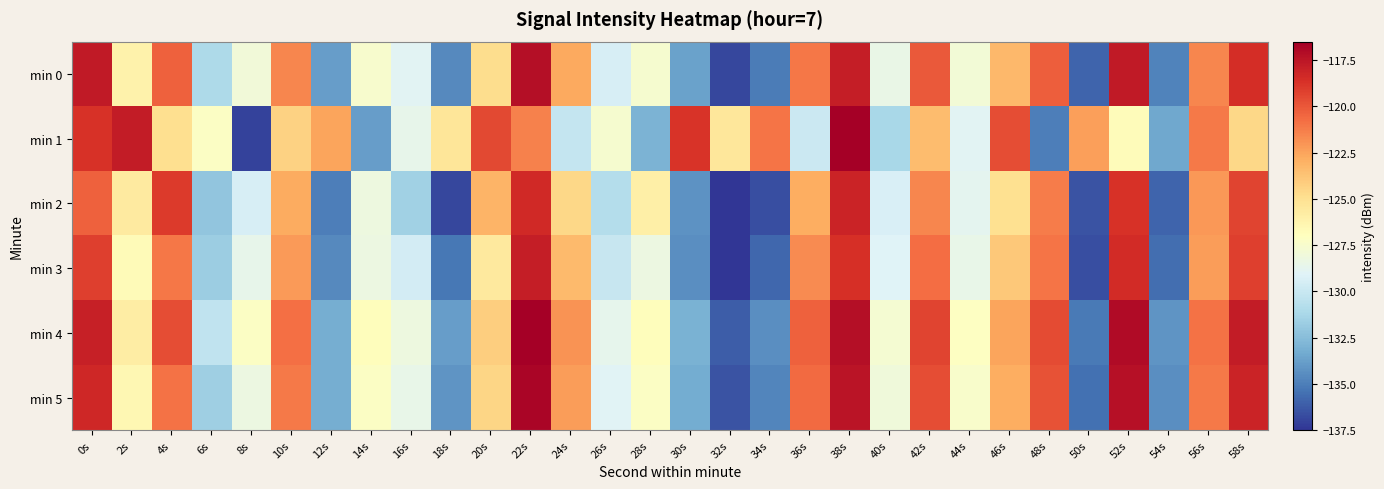

Reading left to right, what are all the values shown in this chart?

min 0: 0s=-117.7	2s=-126.1	4s=-120.3	6s=-131.0	8s=-127.9	10s=-121.5	12s=-133.9	14s=-127.6	16s=-128.9	18s=-134.6	20s=-124.9	22s=-117.2	24s=-122.7	26s=-129.4	28s=-127.6	30s=-133.7	32s=-136.9	34s=-135.1	36s=-121.0	38s=-117.9	40s=-128.4	42s=-120.0	44s=-127.8	46s=-123.3	48s=-120.2	50s=-135.9	52s=-117.7	54s=-134.8	56s=-121.6	58s=-118.5
min 1: 0s=-118.6	2s=-117.8	4s=-124.9	6s=-127.2	8s=-137.0	10s=-124.3	12s=-122.5	14s=-133.8	16s=-128.6	18s=-125.3	20s=-119.5	22s=-121.3	24s=-130.1	26s=-127.7	28s=-133.0	30s=-118.8	32s=-125.4	34s=-121.0	36s=-129.9	38s=-116.5	40s=-131.2	42s=-123.5	44s=-128.9	46s=-119.7	48s=-135.0	50s=-122.3	52s=-126.8	54s=-133.5	56s=-121.1	58s=-124.6
min 2: 0s=-120.3	2s=-125.7	4s=-119.0	6s=-132.1	8s=-129.4	10s=-122.8	12s=-135.0	14s=-128.2	16s=-131.6	18s=-136.9	20s=-123.1	22s=-118.3	24s=-124.6	26s=-130.8	28s=-126.0	30s=-134.2	32s=-137.4	34s=-136.7	36s=-122.9	38s=-118.1	40s=-129.3	42s=-121.6	44s=-128.8	46s=-125.0	48s=-121.2	50s=-136.4	52s=-118.7	54s=-135.9	56s=-122.1	58s=-119.3
min 3: 0s=-119.2	2s=-126.7	4s=-121.0	6s=-131.7	8s=-128.6	10s=-122.2	12s=-134.6	14s=-128.3	16s=-129.6	18s=-135.3	20s=-125.6	22s=-117.9	24s=-123.4	26s=-130.1	28s=-128.3	30s=-134.4	32s=-137.6	34s=-135.8	36s=-121.7	38s=-118.6	40s=-129.1	42s=-120.7	44s=-128.5	46s=-124.0	48s=-120.9	50s=-136.6	52s=-118.4	54s=-135.5	56s=-122.3	58s=-119.2
min 4: 0s=-118.0	2s=-125.8	4s=-119.6	6s=-130.3	8s=-127.2	10s=-120.8	12s=-133.2	14s=-126.9	16s=-128.2	18s=-133.9	20s=-124.2	22s=-116.5	24s=-122.0	26s=-128.7	28s=-126.9	30s=-133.0	32s=-136.2	34s=-134.4	36s=-120.3	38s=-117.2	40s=-127.7	42s=-119.3	44s=-127.1	46s=-122.6	48s=-119.5	50s=-135.2	52s=-117.0	54s=-134.1	56s=-120.9	58s=-117.8
min 5: 0s=-118.3	2s=-126.4	4s=-120.9	6s=-131.6	8s=-128.3	10s=-121.1	12s=-133.2	14s=-127.2	16s=-128.5	18s=-134.2	20s=-124.5	22s=-116.8	24s=-122.3	26s=-129.0	28s=-127.2	30s=-133.3	32s=-136.5	34s=-134.7	36s=-120.6	38s=-117.5	40s=-128.0	42s=-119.6	44s=-127.4	46s=-122.9	48s=-119.8	50s=-135.5	52s=-117.3	54s=-134.4	56s=-121.2	58s=-118.1